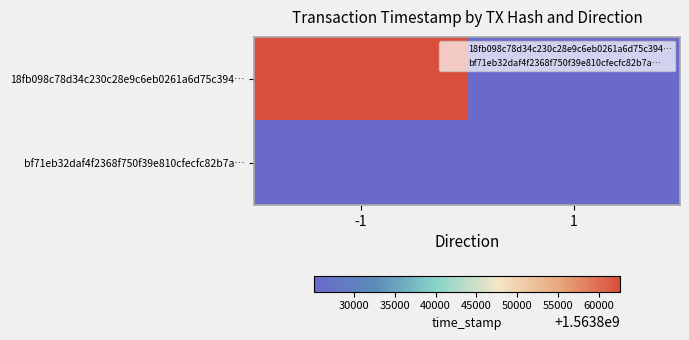

What value does the 18fb098c78d34c230c28e9c6eb0261a6d75c394… series have at -1?

1563862573.0